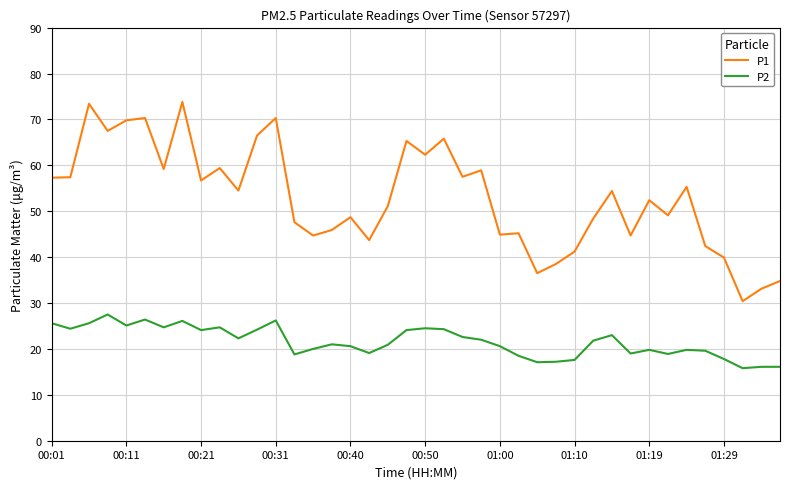

What is the difference between the maximum and minimum values in the P2 series?

11.7